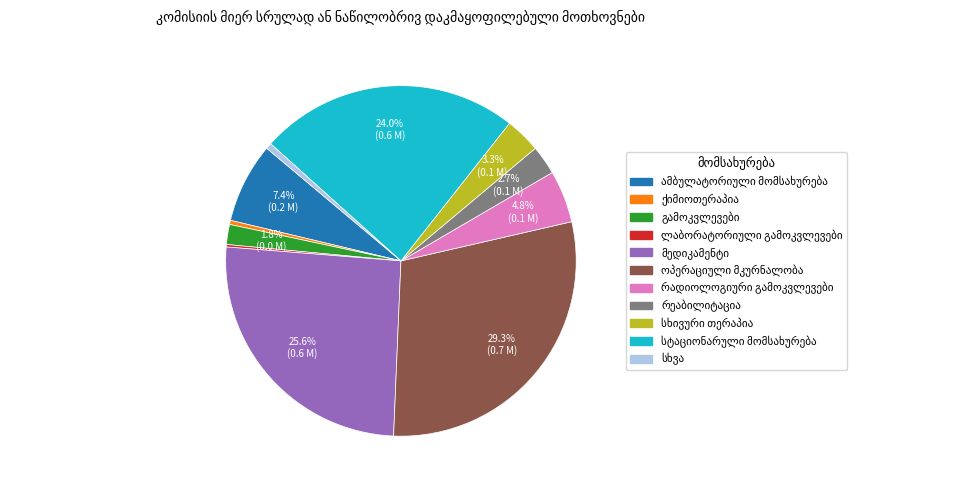

Is there any slice that represents more than half of the pie?

No